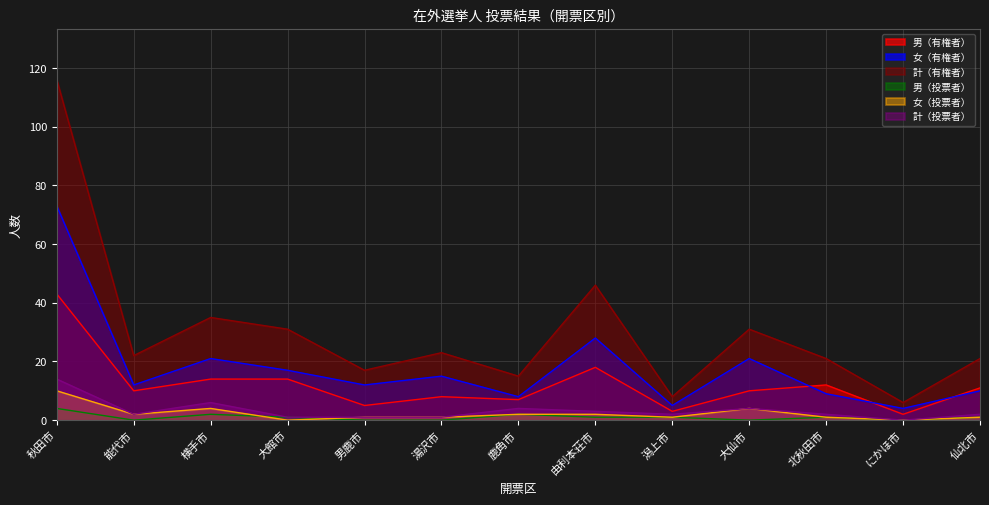

In 計（投票者）, how many points are higher than both neighbors (excluding endpoints)?

3